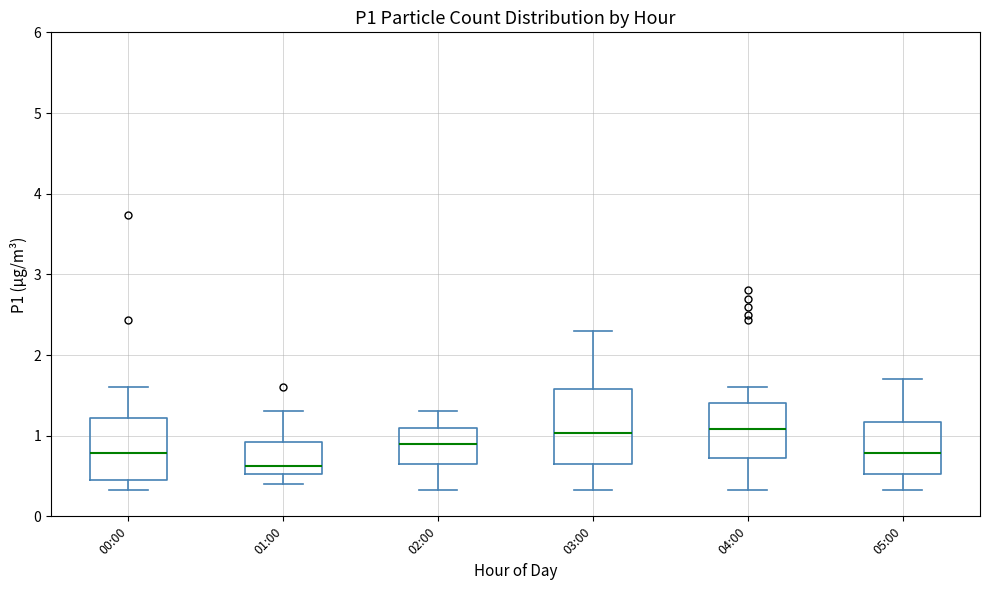

Which box is the tallest, from its lower edge to its upper edge?

03:00